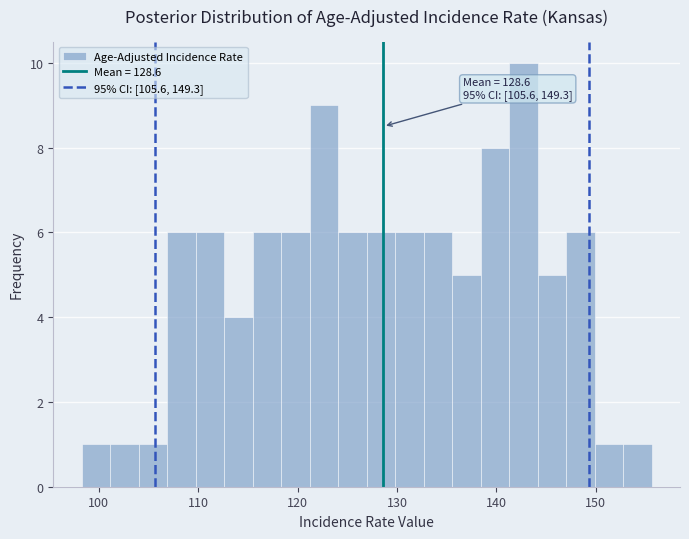

Around what value on the x-axis is the tallest bar? Give the approximate position of its centre, as read against the axis.

143